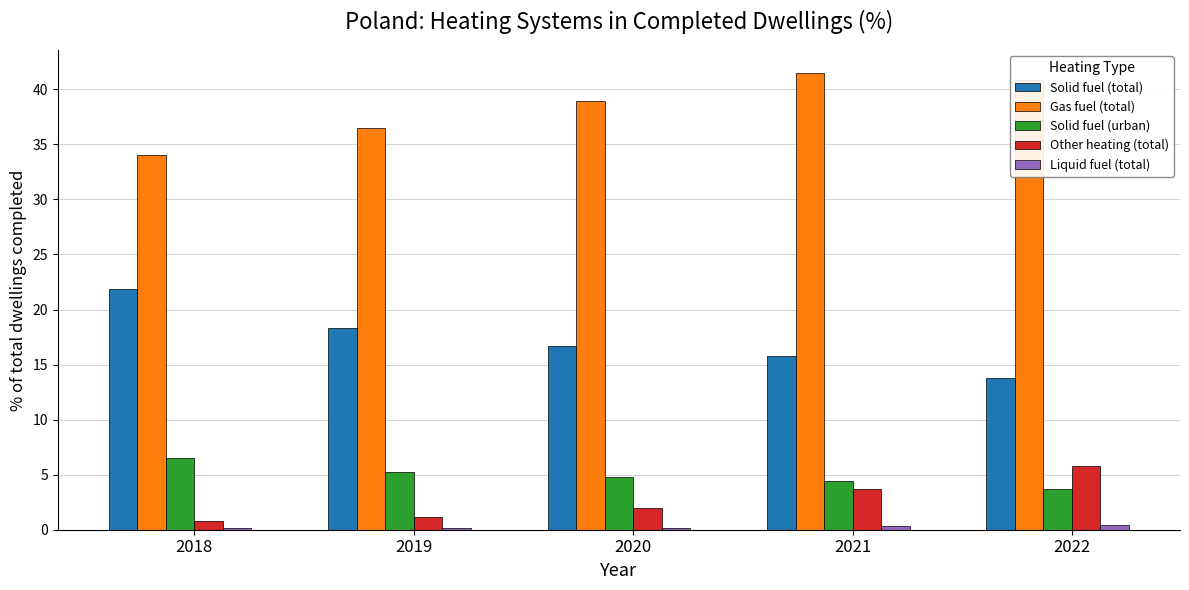

What is the sum of all Gas fuel (total) values?

191.7